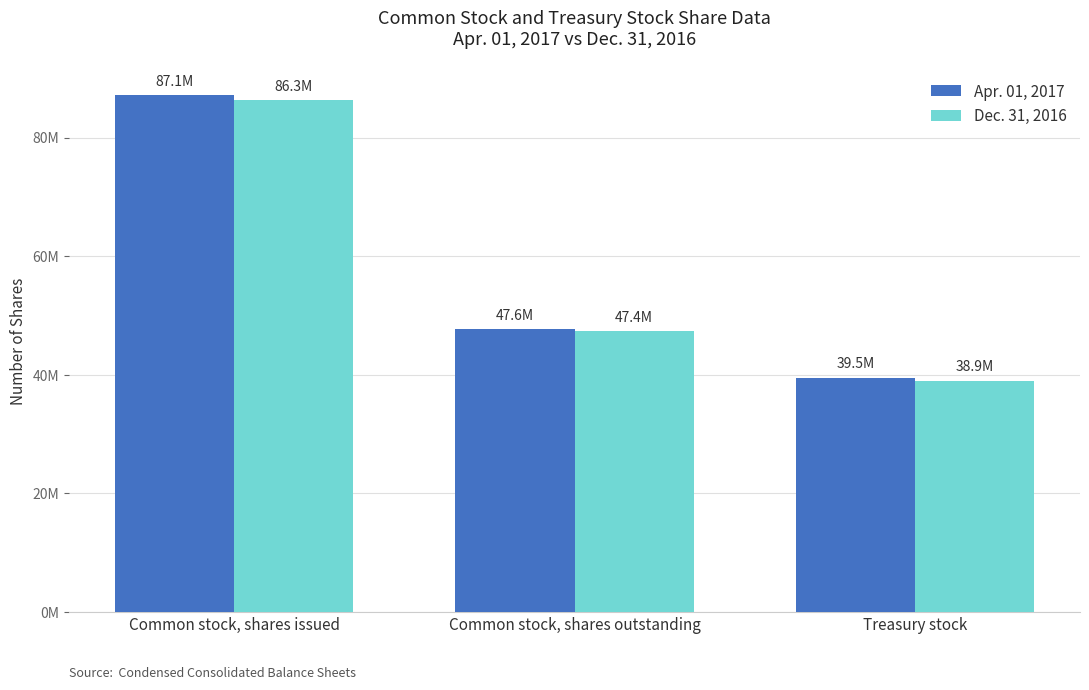

Which series changed the most between Common stock, shares issued and Common stock, shares outstanding?

Apr. 01, 2017